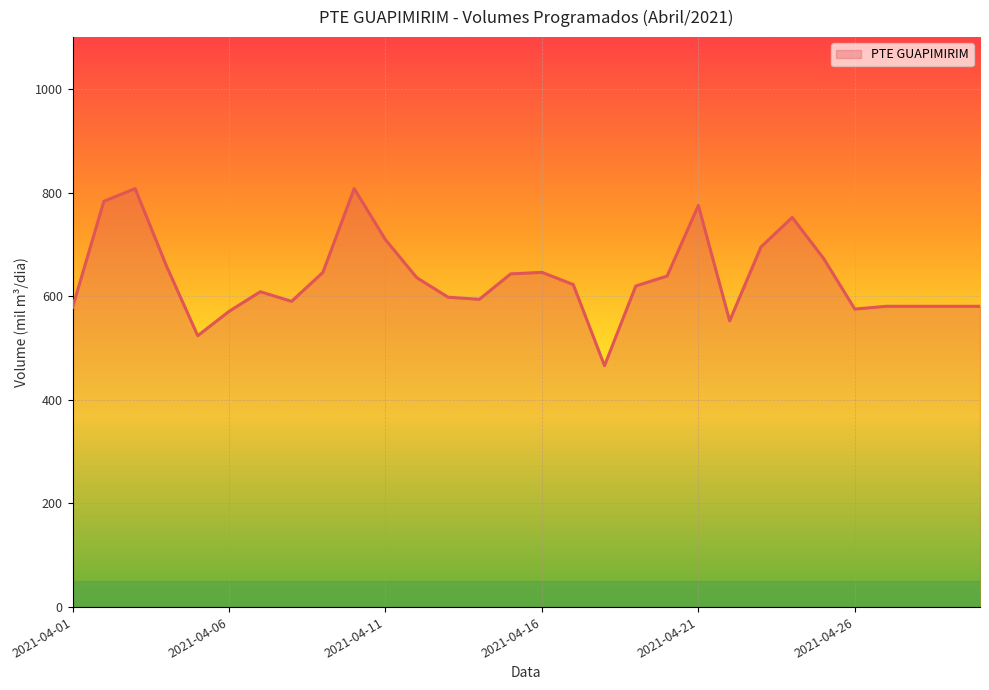

What is the difference between the maximum and minimum values?

341.8